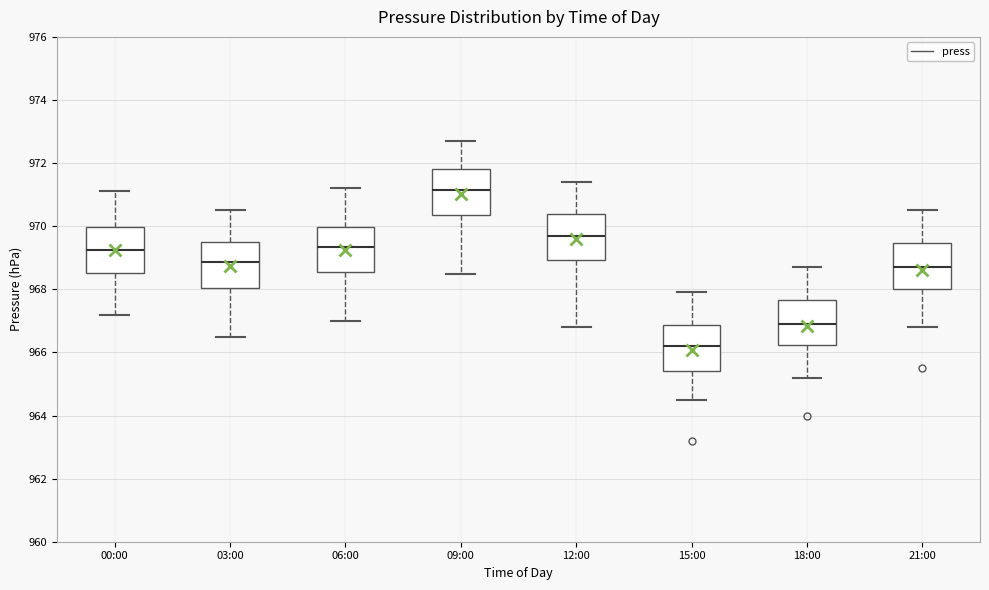

Which box's median line is the highest?

09:00